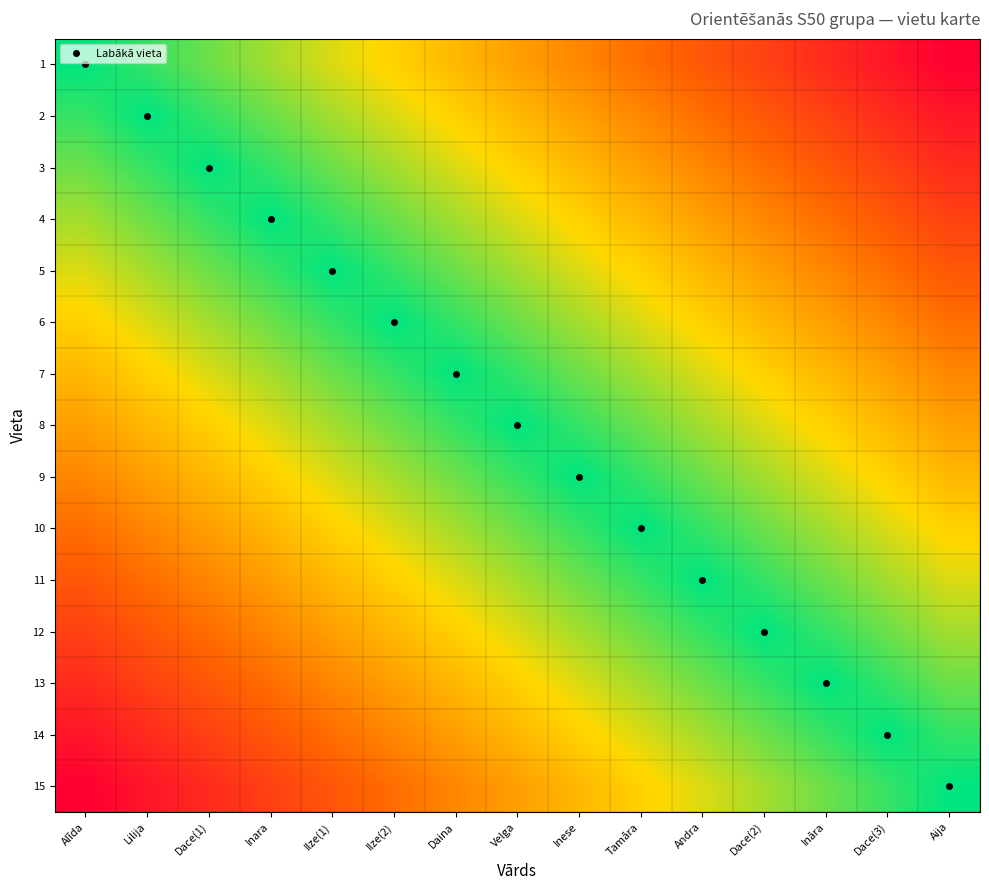

Reading right to left, extract all data points from this chart.

1: Aija=0.0	Dace(3)=0.1	Ināra=0.1	Dace(2)=0.2	Andra=0.3	Tamāra=0.4	Inese=0.4	Velga=0.5	Daina=0.6	Ilze(2)=0.6	Ilze(1)=0.7	Inara=0.8	Dace(1)=0.9	Lilija=0.9	Alīda=1.0
2: Aija=0.1	Dace(3)=0.1	Ināra=0.2	Dace(2)=0.3	Andra=0.4	Tamāra=0.4	Inese=0.5	Velga=0.6	Daina=0.6	Ilze(2)=0.7	Ilze(1)=0.8	Inara=0.9	Dace(1)=0.9	Lilija=1.0	Alīda=0.9
3: Aija=0.1	Dace(3)=0.2	Ināra=0.3	Dace(2)=0.4	Andra=0.4	Tamāra=0.5	Inese=0.6	Velga=0.6	Daina=0.7	Ilze(2)=0.8	Ilze(1)=0.9	Inara=0.9	Dace(1)=1.0	Lilija=0.9	Alīda=0.9
4: Aija=0.2	Dace(3)=0.3	Ināra=0.4	Dace(2)=0.4	Andra=0.5	Tamāra=0.6	Inese=0.6	Velga=0.7	Daina=0.8	Ilze(2)=0.9	Ilze(1)=0.9	Inara=1.0	Dace(1)=0.9	Lilija=0.9	Alīda=0.8
5: Aija=0.3	Dace(3)=0.4	Ināra=0.4	Dace(2)=0.5	Andra=0.6	Tamāra=0.6	Inese=0.7	Velga=0.8	Daina=0.9	Ilze(2)=0.9	Ilze(1)=1.0	Inara=0.9	Dace(1)=0.9	Lilija=0.8	Alīda=0.7
6: Aija=0.4	Dace(3)=0.4	Ināra=0.5	Dace(2)=0.6	Andra=0.6	Tamāra=0.7	Inese=0.8	Velga=0.9	Daina=0.9	Ilze(2)=1.0	Ilze(1)=0.9	Inara=0.9	Dace(1)=0.8	Lilija=0.7	Alīda=0.6
7: Aija=0.4	Dace(3)=0.5	Ināra=0.6	Dace(2)=0.6	Andra=0.7	Tamāra=0.8	Inese=0.9	Velga=0.9	Daina=1.0	Ilze(2)=0.9	Ilze(1)=0.9	Inara=0.8	Dace(1)=0.7	Lilija=0.6	Alīda=0.6
8: Aija=0.5	Dace(3)=0.6	Ināra=0.6	Dace(2)=0.7	Andra=0.8	Tamāra=0.9	Inese=0.9	Velga=1.0	Daina=0.9	Ilze(2)=0.9	Ilze(1)=0.8	Inara=0.7	Dace(1)=0.6	Lilija=0.6	Alīda=0.5
9: Aija=0.6	Dace(3)=0.6	Ināra=0.7	Dace(2)=0.8	Andra=0.9	Tamāra=0.9	Inese=1.0	Velga=0.9	Daina=0.9	Ilze(2)=0.8	Ilze(1)=0.7	Inara=0.6	Dace(1)=0.6	Lilija=0.5	Alīda=0.4
10: Aija=0.6	Dace(3)=0.7	Ināra=0.8	Dace(2)=0.9	Andra=0.9	Tamāra=1.0	Inese=0.9	Velga=0.9	Daina=0.8	Ilze(2)=0.7	Ilze(1)=0.6	Inara=0.6	Dace(1)=0.5	Lilija=0.4	Alīda=0.4
11: Aija=0.7	Dace(3)=0.8	Ināra=0.9	Dace(2)=0.9	Andra=1.0	Tamāra=0.9	Inese=0.9	Velga=0.8	Daina=0.7	Ilze(2)=0.6	Ilze(1)=0.6	Inara=0.5	Dace(1)=0.4	Lilija=0.4	Alīda=0.3
12: Aija=0.8	Dace(3)=0.9	Ināra=0.9	Dace(2)=1.0	Andra=0.9	Tamāra=0.9	Inese=0.8	Velga=0.7	Daina=0.6	Ilze(2)=0.6	Ilze(1)=0.5	Inara=0.4	Dace(1)=0.4	Lilija=0.3	Alīda=0.2
13: Aija=0.9	Dace(3)=0.9	Ināra=1.0	Dace(2)=0.9	Andra=0.9	Tamāra=0.8	Inese=0.7	Velga=0.6	Daina=0.6	Ilze(2)=0.5	Ilze(1)=0.4	Inara=0.4	Dace(1)=0.3	Lilija=0.2	Alīda=0.1
14: Aija=0.9	Dace(3)=1.0	Ināra=0.9	Dace(2)=0.9	Andra=0.8	Tamāra=0.7	Inese=0.6	Velga=0.6	Daina=0.5	Ilze(2)=0.4	Ilze(1)=0.4	Inara=0.3	Dace(1)=0.2	Lilija=0.1	Alīda=0.1
15: Aija=1.0	Dace(3)=0.9	Ināra=0.9	Dace(2)=0.8	Andra=0.7	Tamāra=0.6	Inese=0.6	Velga=0.5	Daina=0.4	Ilze(2)=0.4	Ilze(1)=0.3	Inara=0.2	Dace(1)=0.1	Lilija=0.1	Alīda=0.0